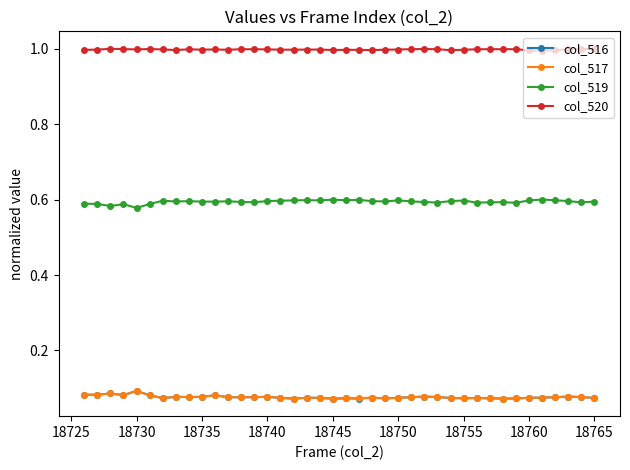

How many lines are shown in the chart?

4